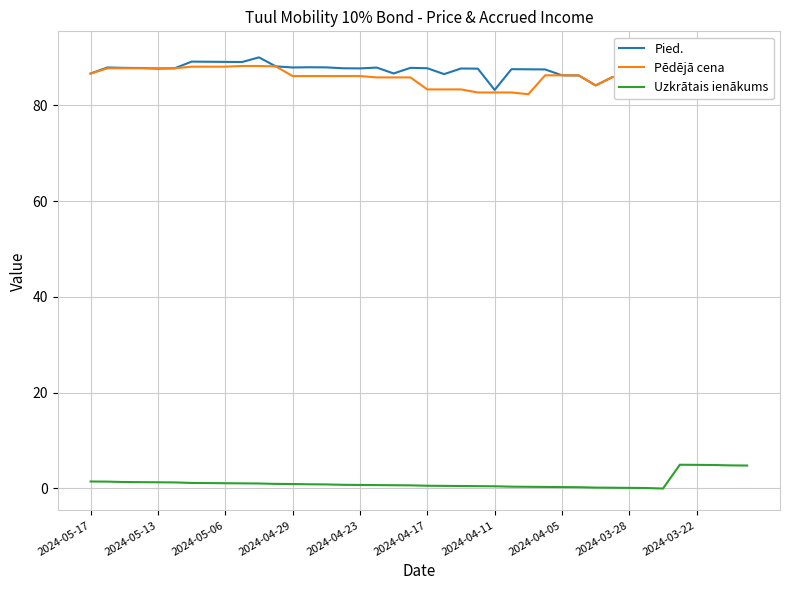

What is the maximum value for Uzkrātais ienākums?

4.9